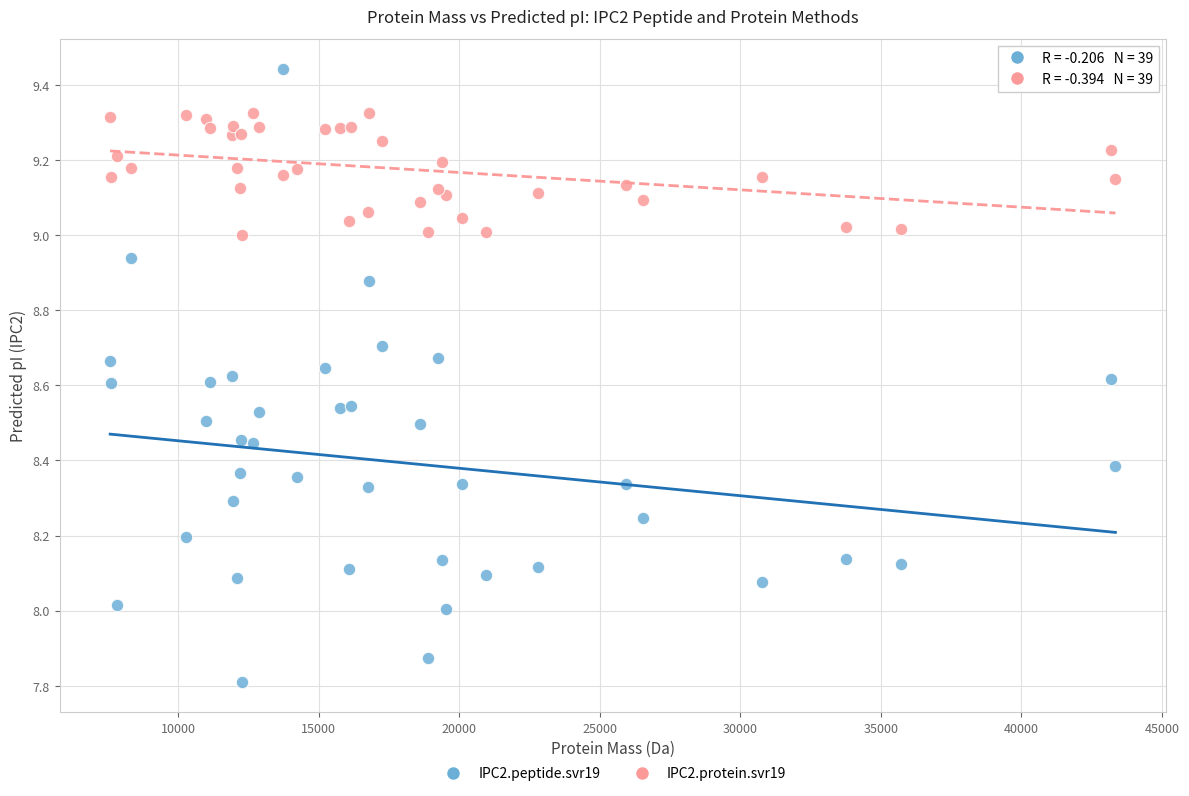

Which series contains the highest Y value?

IPC2.peptide.svr19